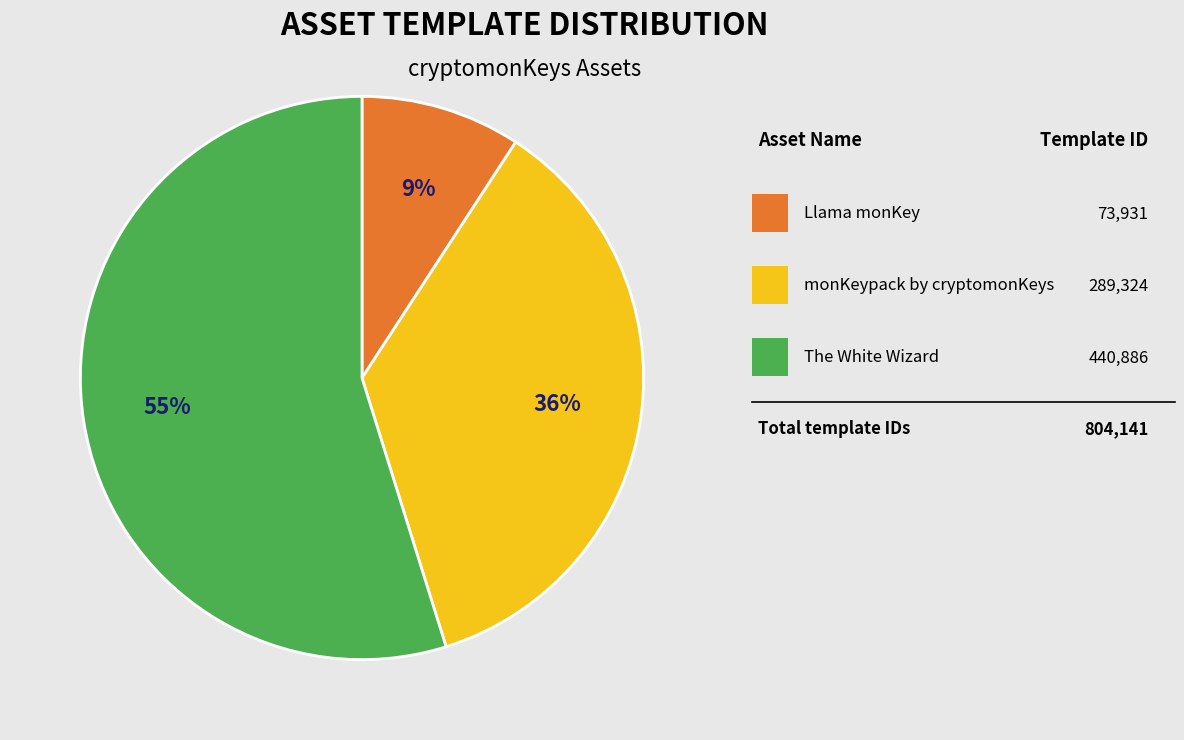

To the nearest percent, what is the average slice percentage?

33%